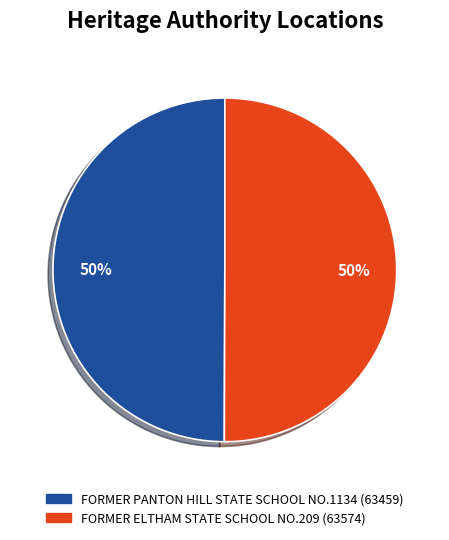

What percentage is the FORMER PANTON HILL STATE SCHOOL NO.1134 slice, to the nearest percent?

50%